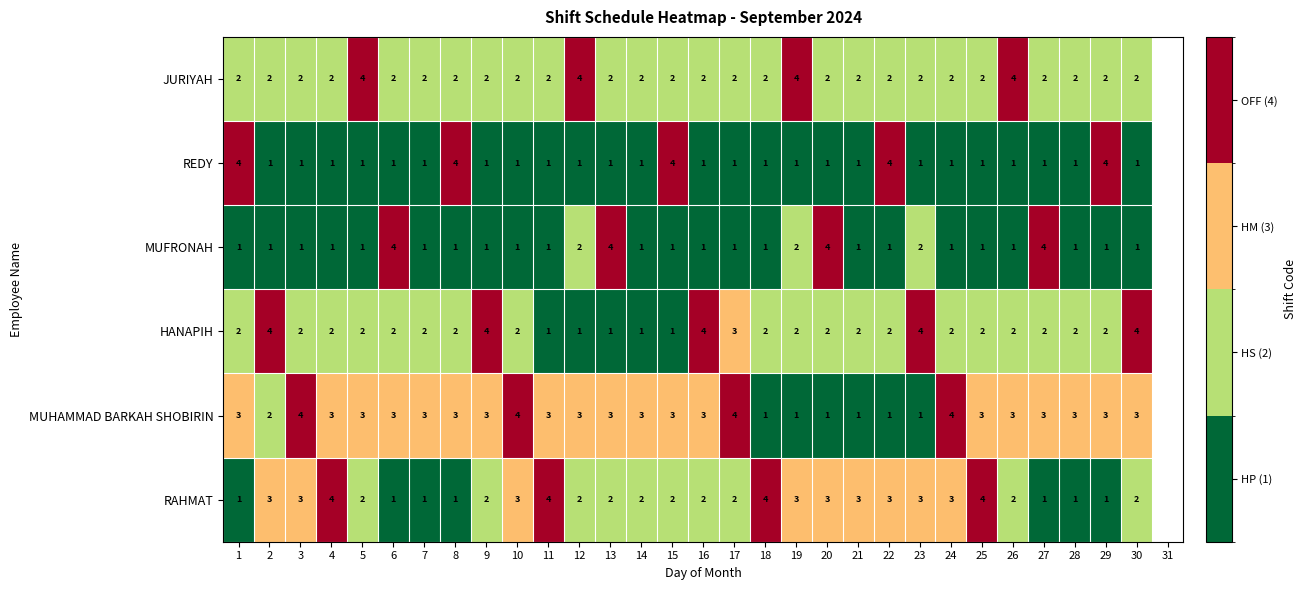

The value of HANAPIH at 10 is 0.5. True or false?

False